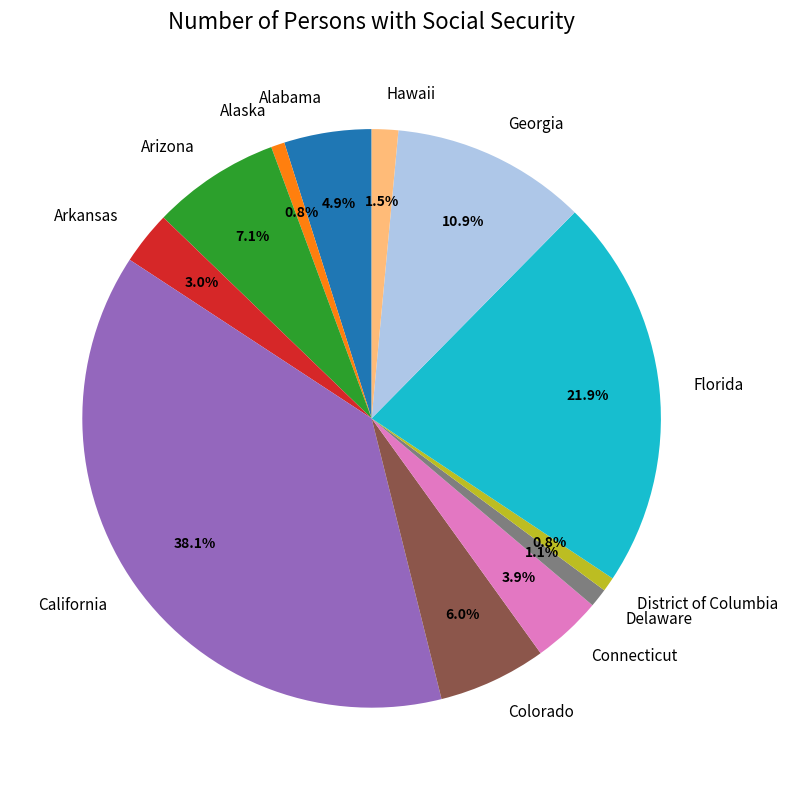

Is it true that District of Columbia is 14% of the pie?

False